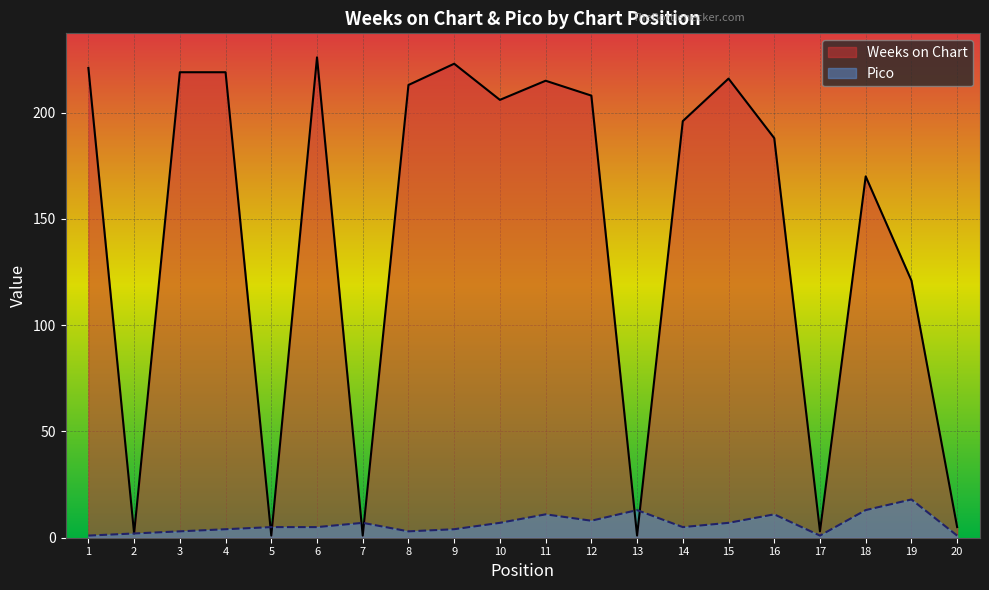

At which category does the chart reach its minimum across all series?

5